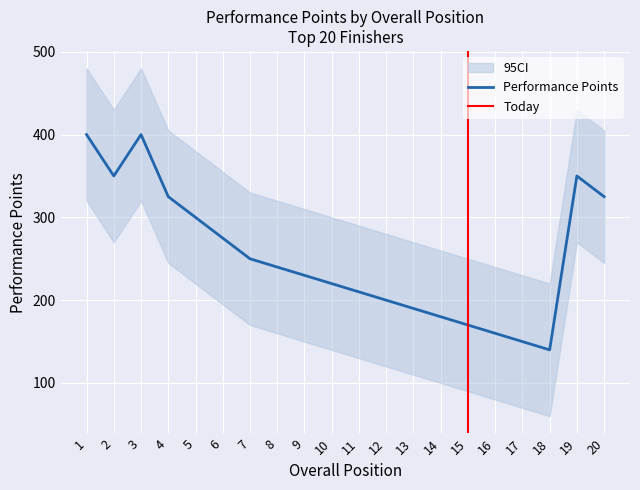

At which label does CI_upper reach its peak?

1